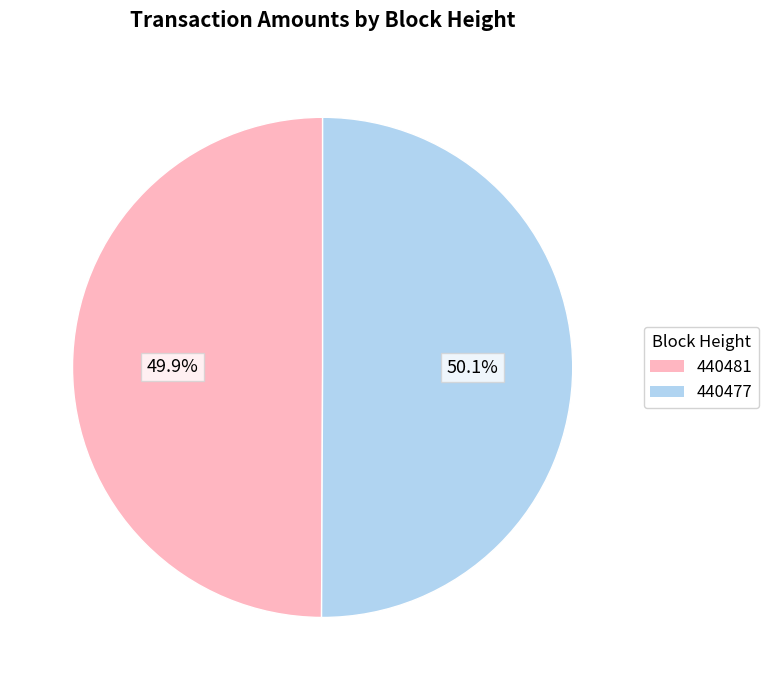

Is there any slice that represents more than half of the pie?

Yes